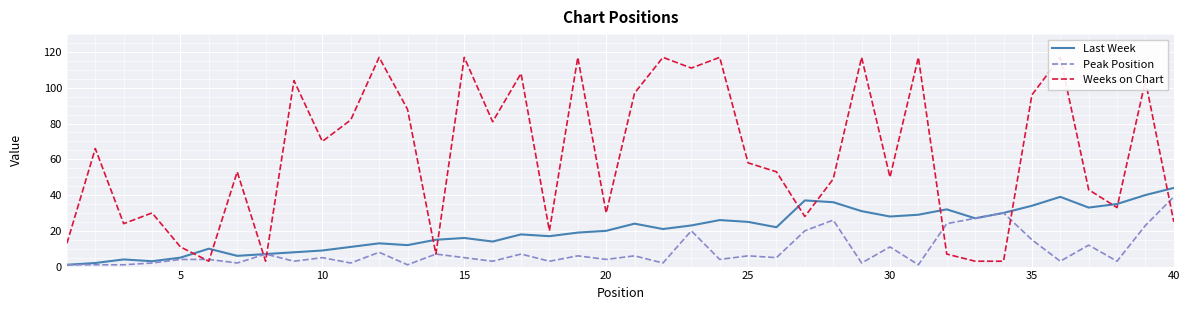

At which label does Peak Position reach its peak?

40